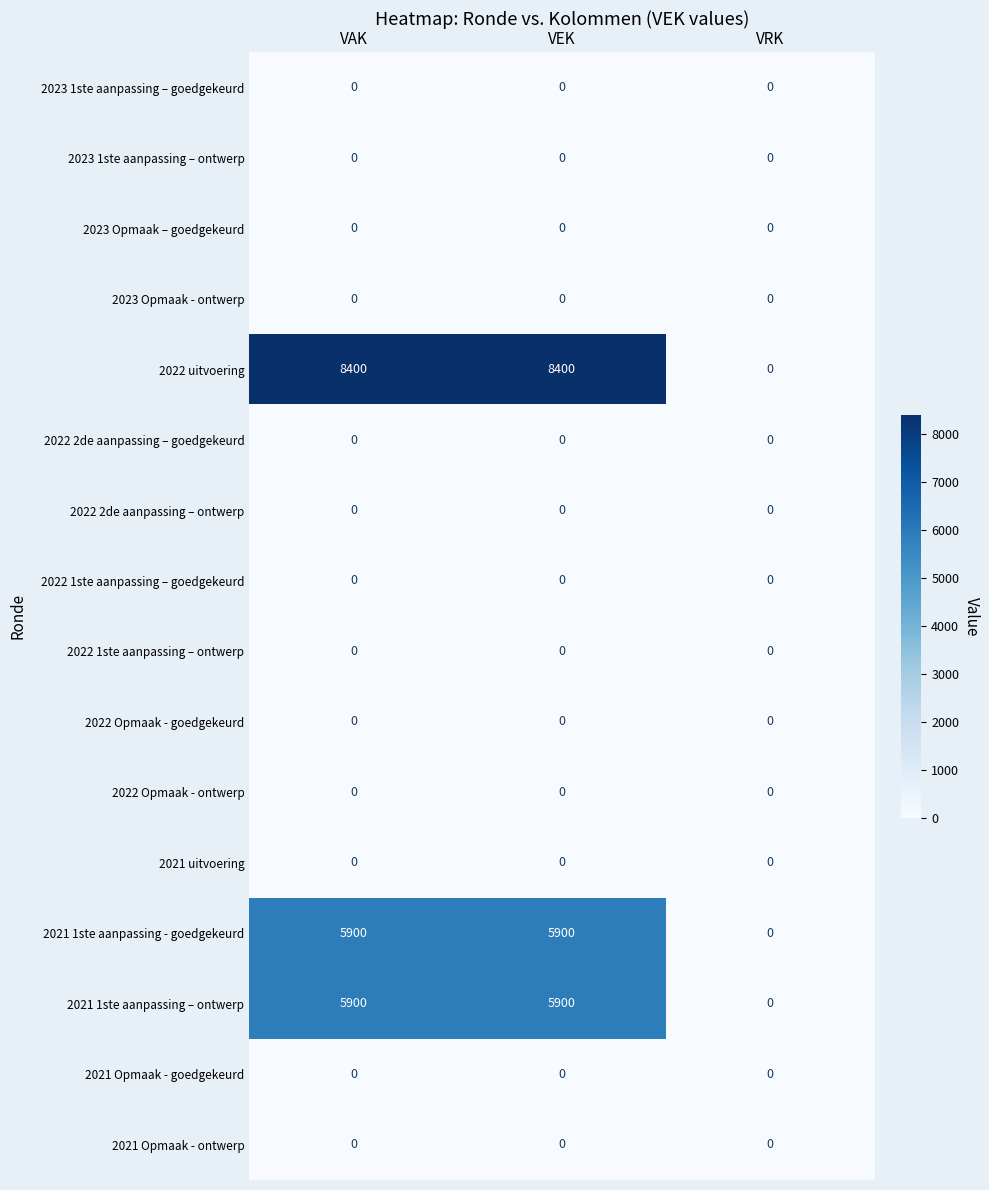

Which series has the largest total across all categories?

2022 uitvoering